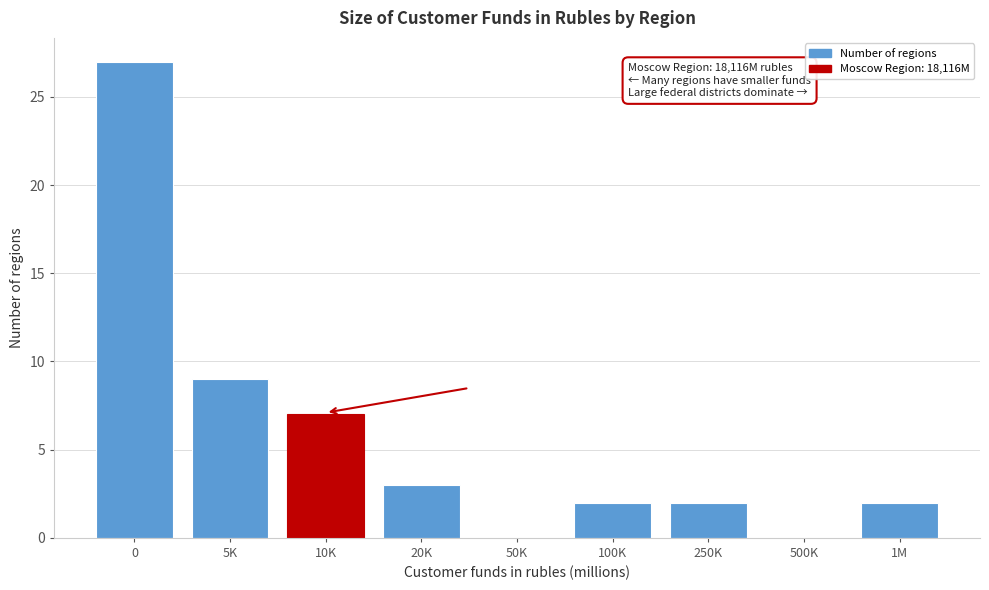

Reading left to right, extract all data points from this chart.

0=27	5K=9	10K=7	20K=3	50K=0	100K=2	250K=2	500K=0	1M=2